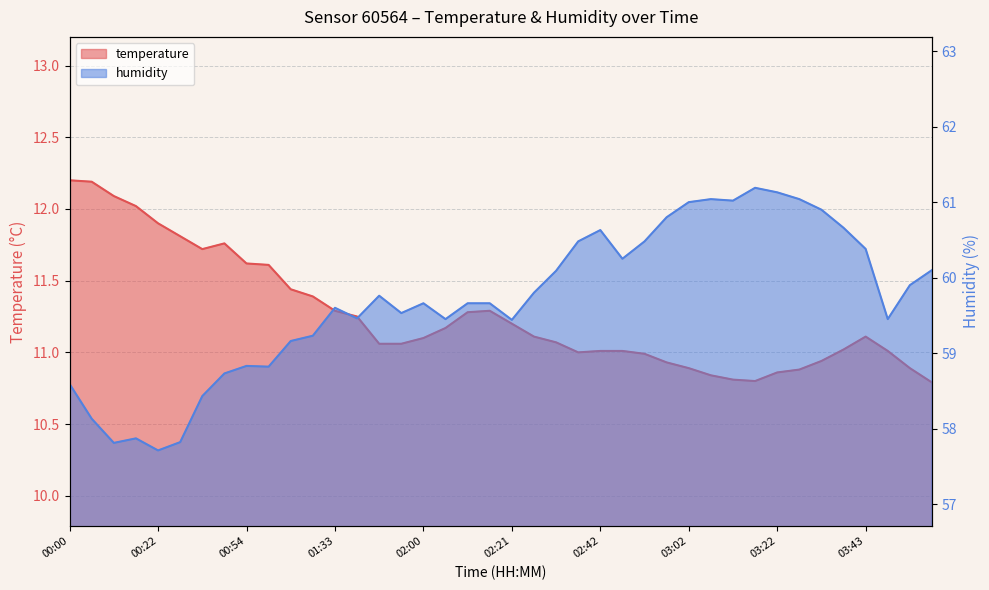

What is the total value across all series at 03:58?

70.9